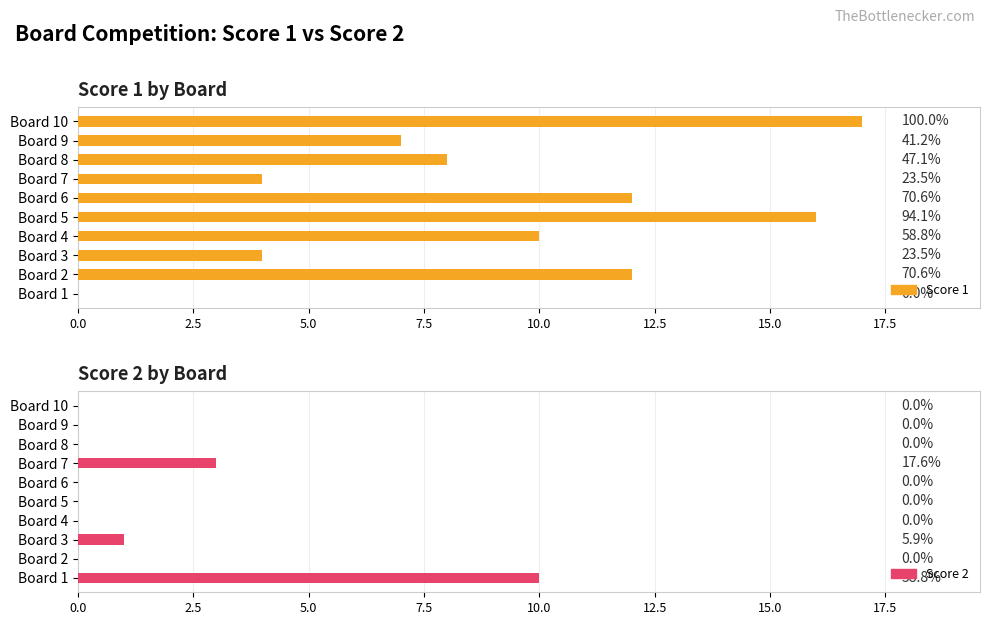

What is the difference between the highest and lowest values at Board 4?

10